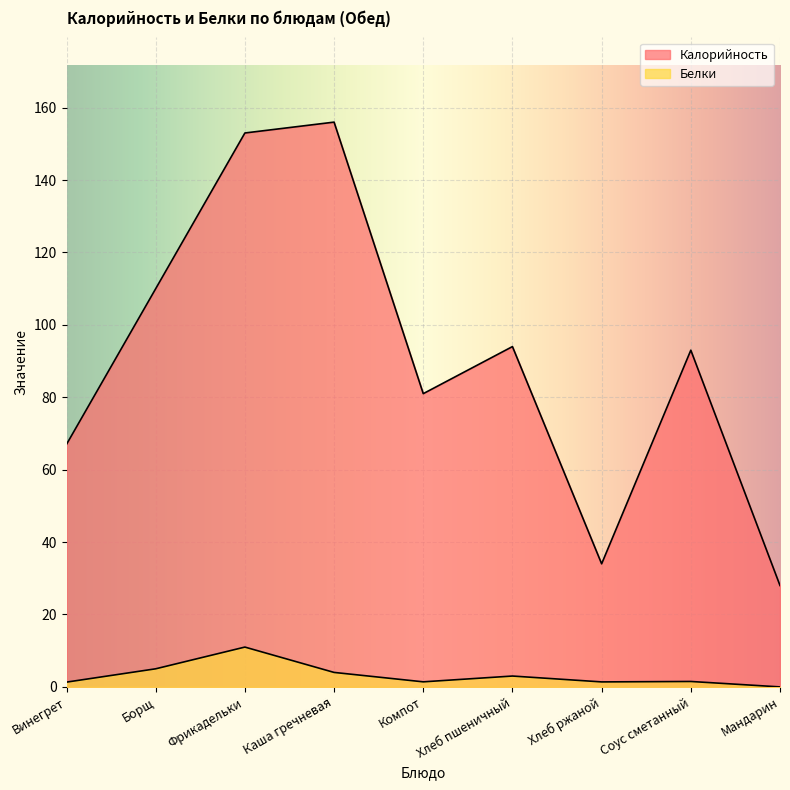

Reading left to right, transcribe all the data shown in this chart.

Калорийность: 67.0	110.0	153.0	156.0	81.0	94.0	34.0	93.0	28.0
Белки: 1.3	5.0	11.0	4.0	1.4	3.0	1.4	1.5	0.0